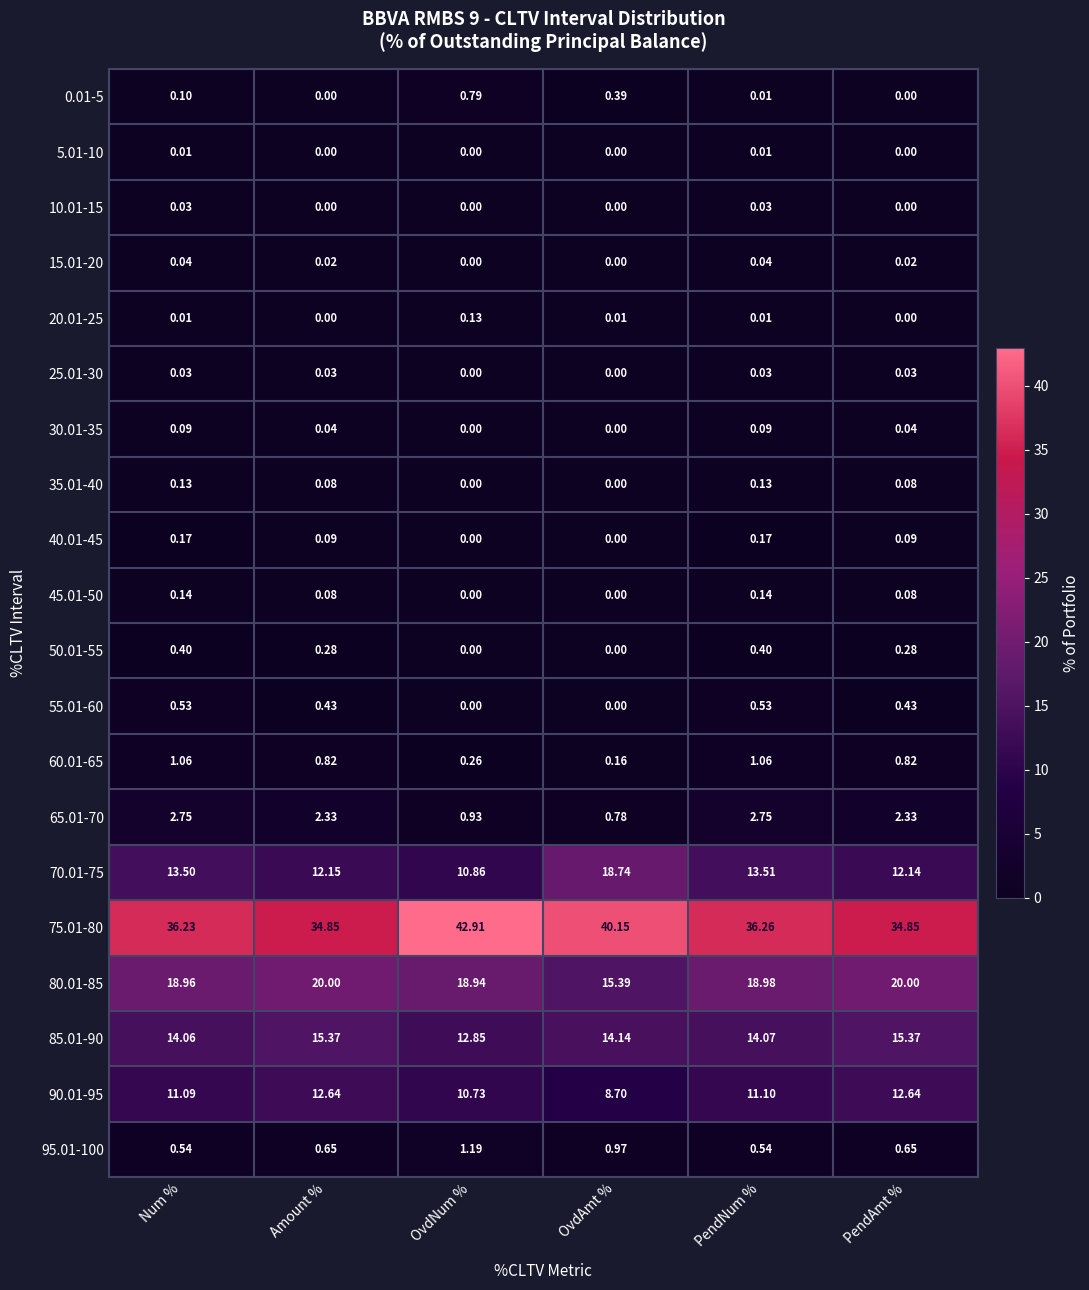

At which label does 85.01-90 first exceed 14?

Num %